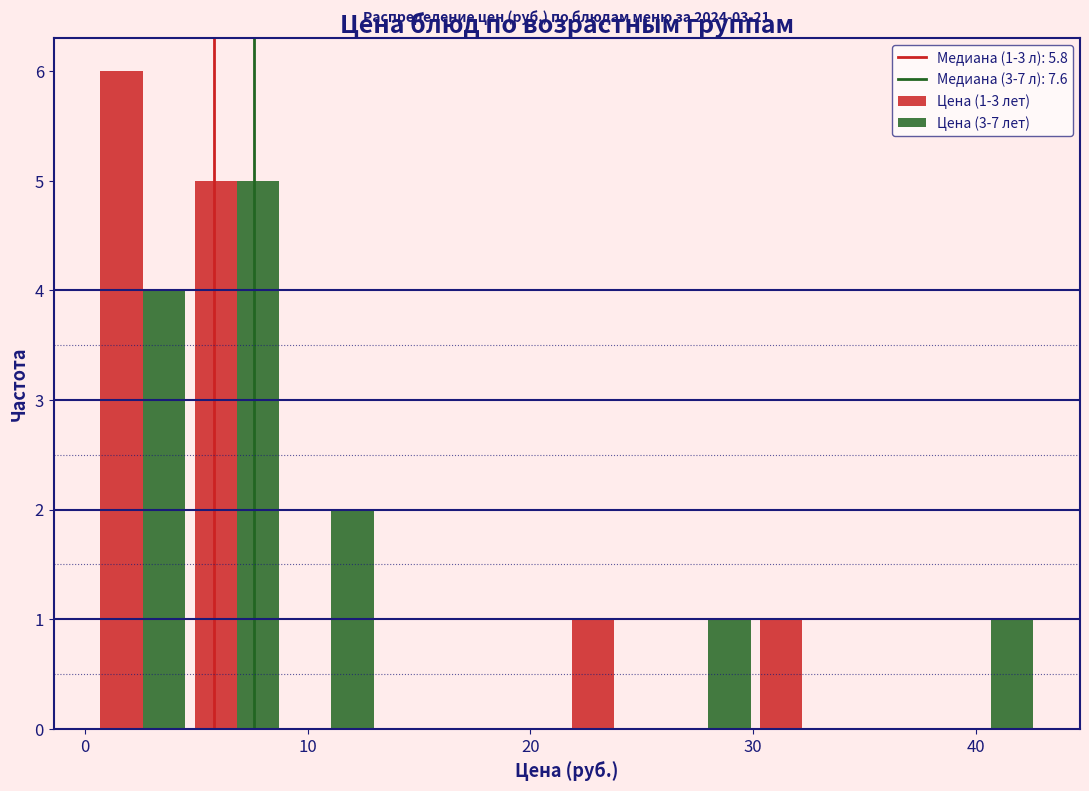

In the Цена (3-7 лет) series, which range on the x-axis has the tallest bar?

5 to 9